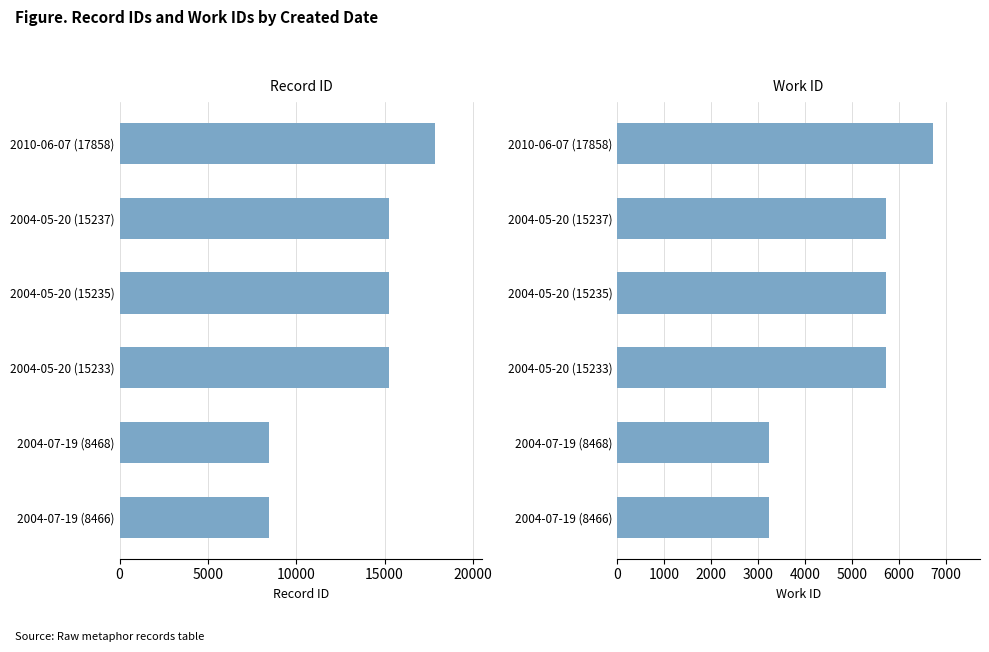

How many values in the work_id series are below 5709?

2